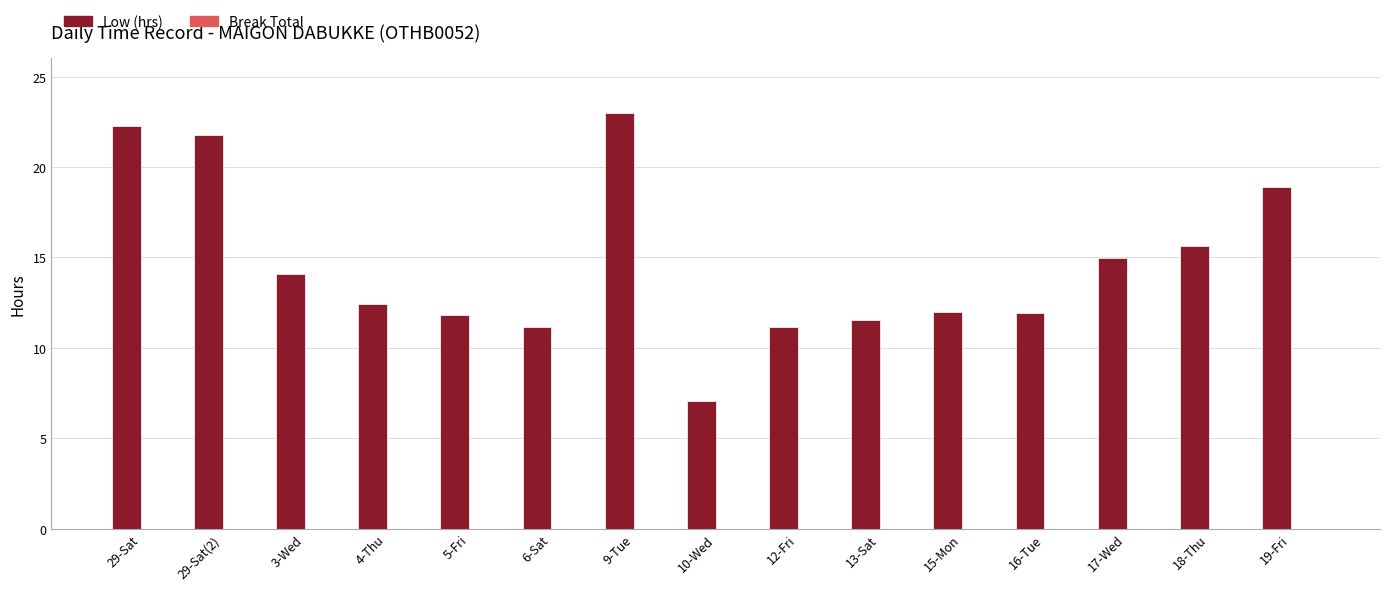

What is the change in value from 15-Mon to 19-Fri?

+6.9